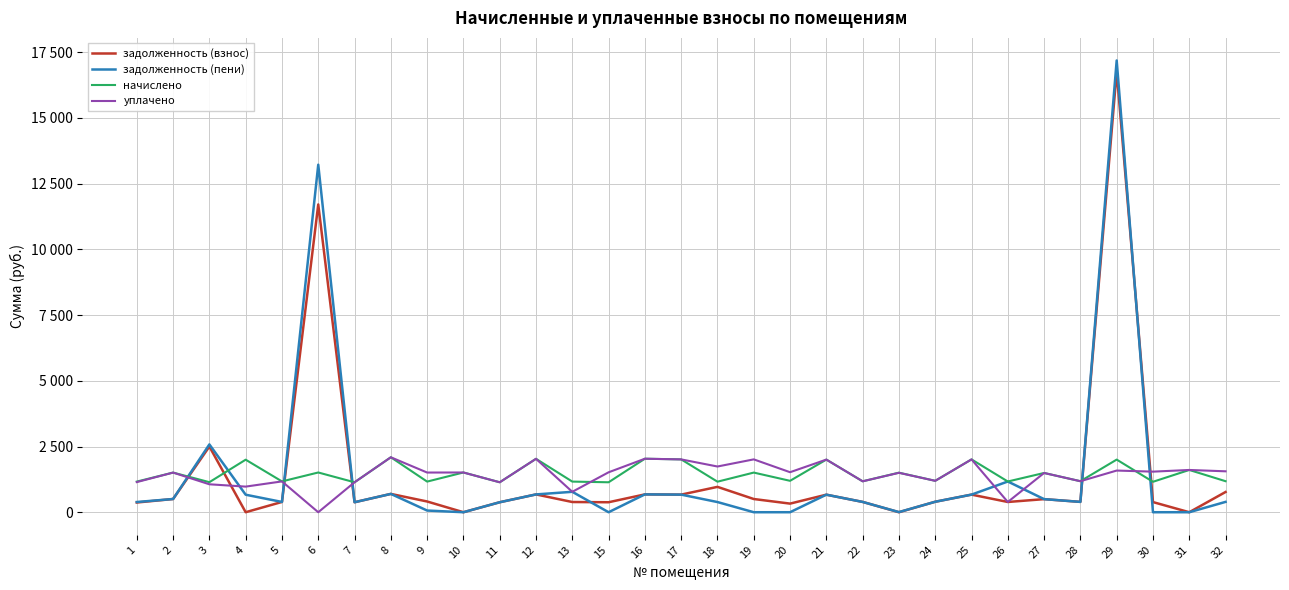

Which series has the largest total across all categories?

начислено